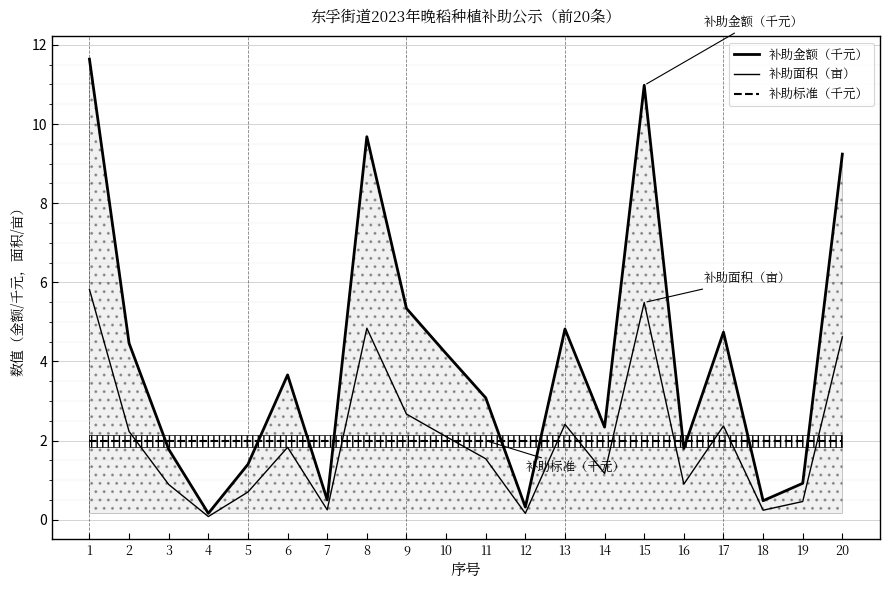

In 补助金额（千元）, how many points are lower than both neighbors (excluding endpoints)?

6